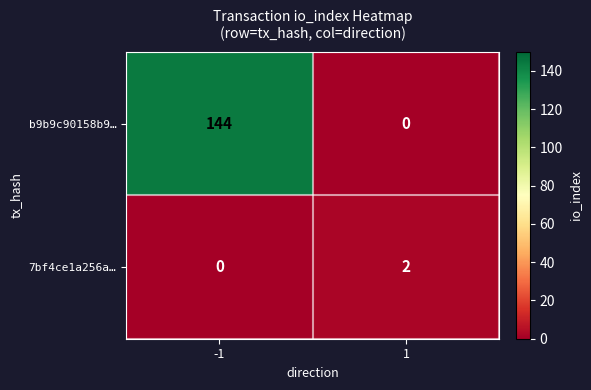

How many categories are shown in the chart?

2